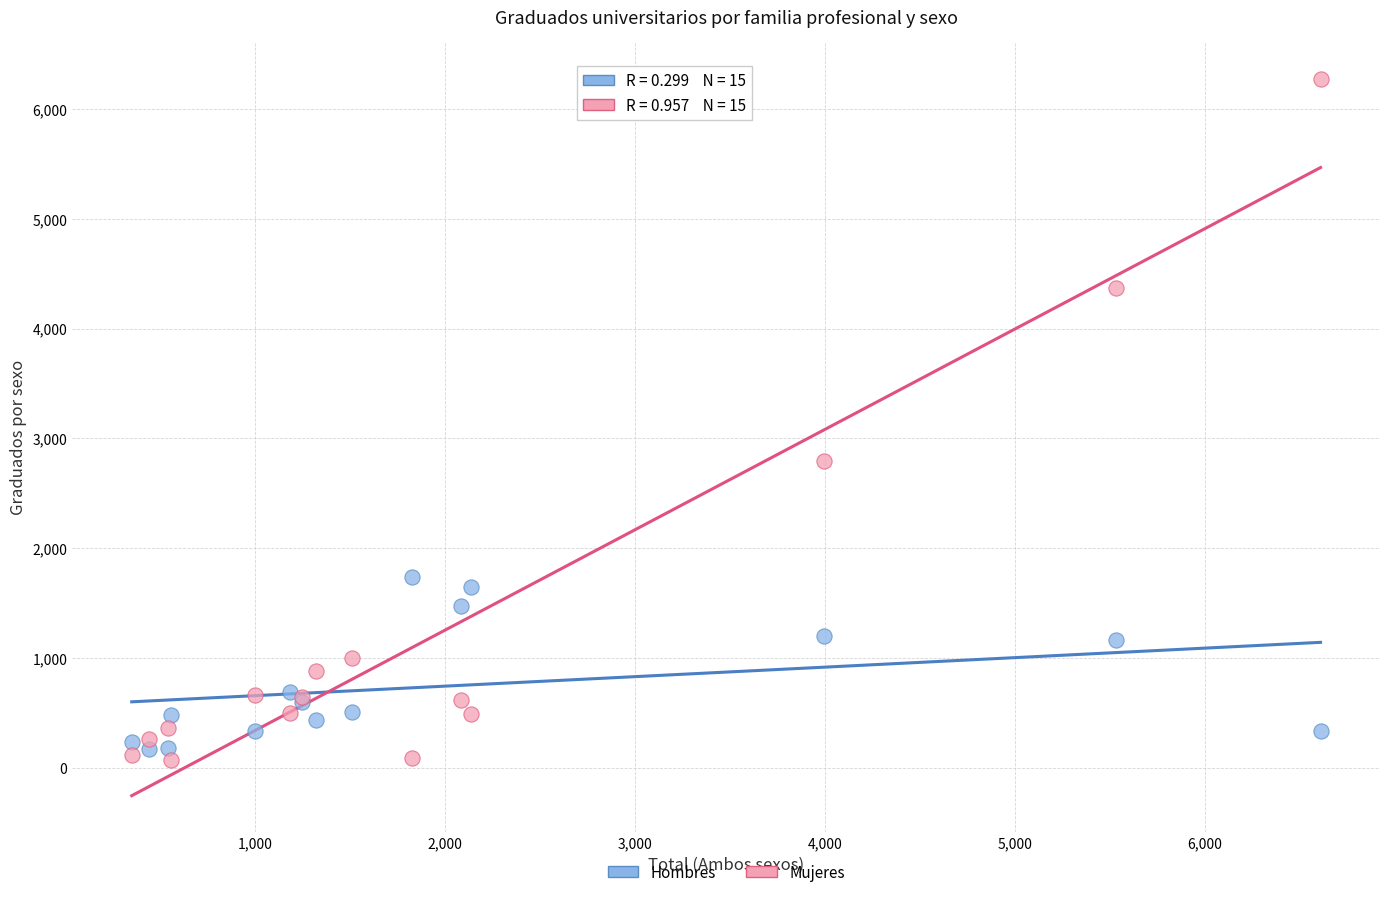

In the Mujeres series, what Y value is closest to 3173?

2794